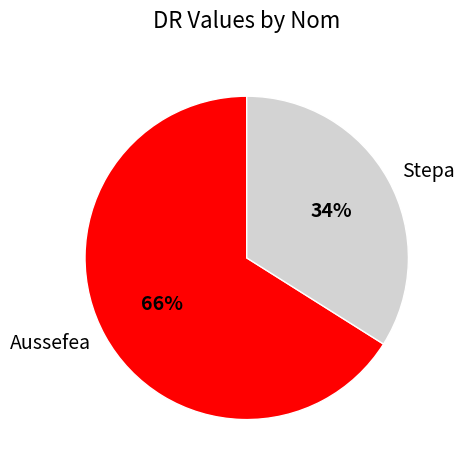

Is there a majority slice in this chart?

Yes